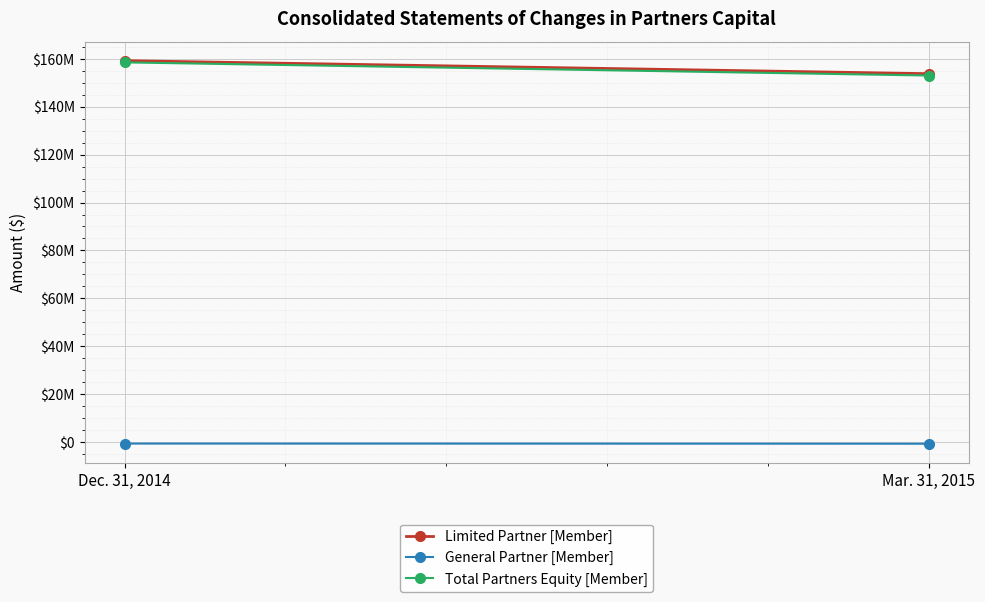

What is the smallest value displayed?

-768685